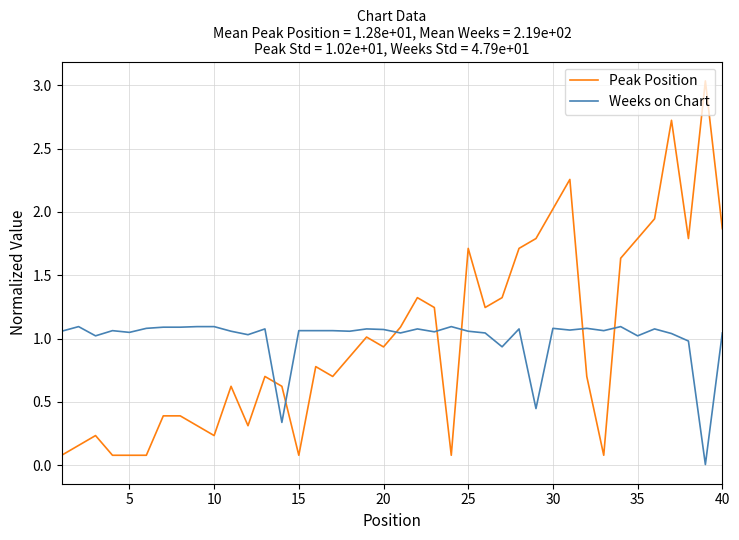

Which series has the widest spread of values?

Peak Position